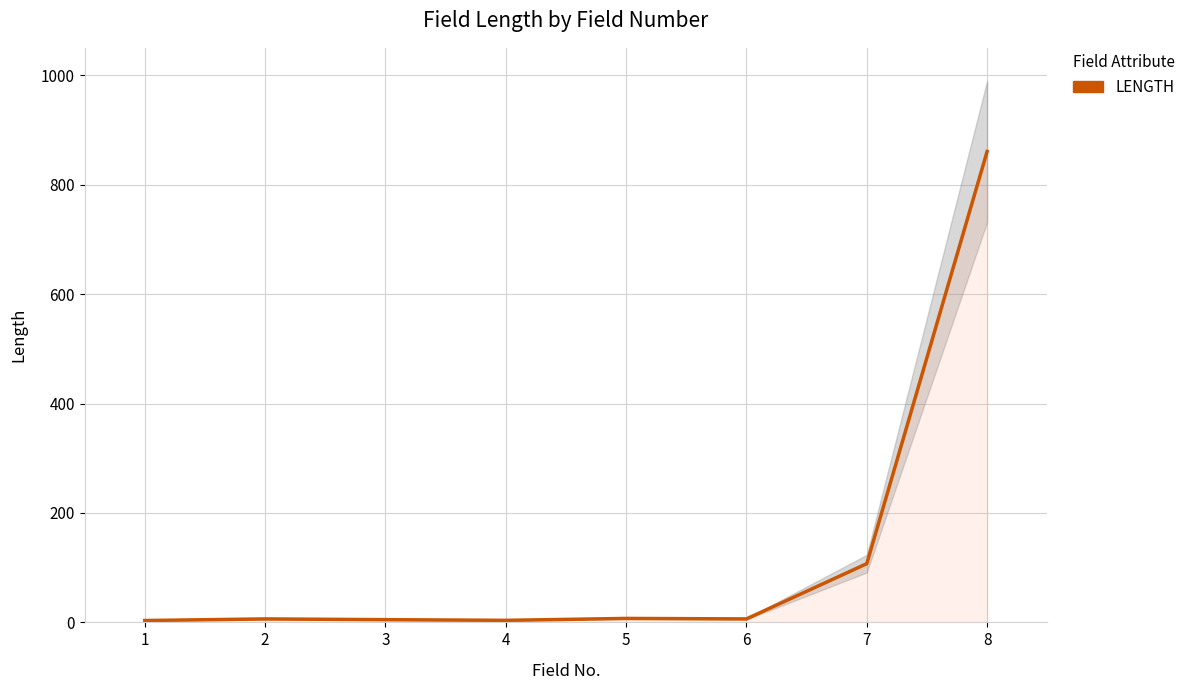

Rank the categories by value from lowest to highest.

1, 4, 3, 6, 2, 5, 7, 8